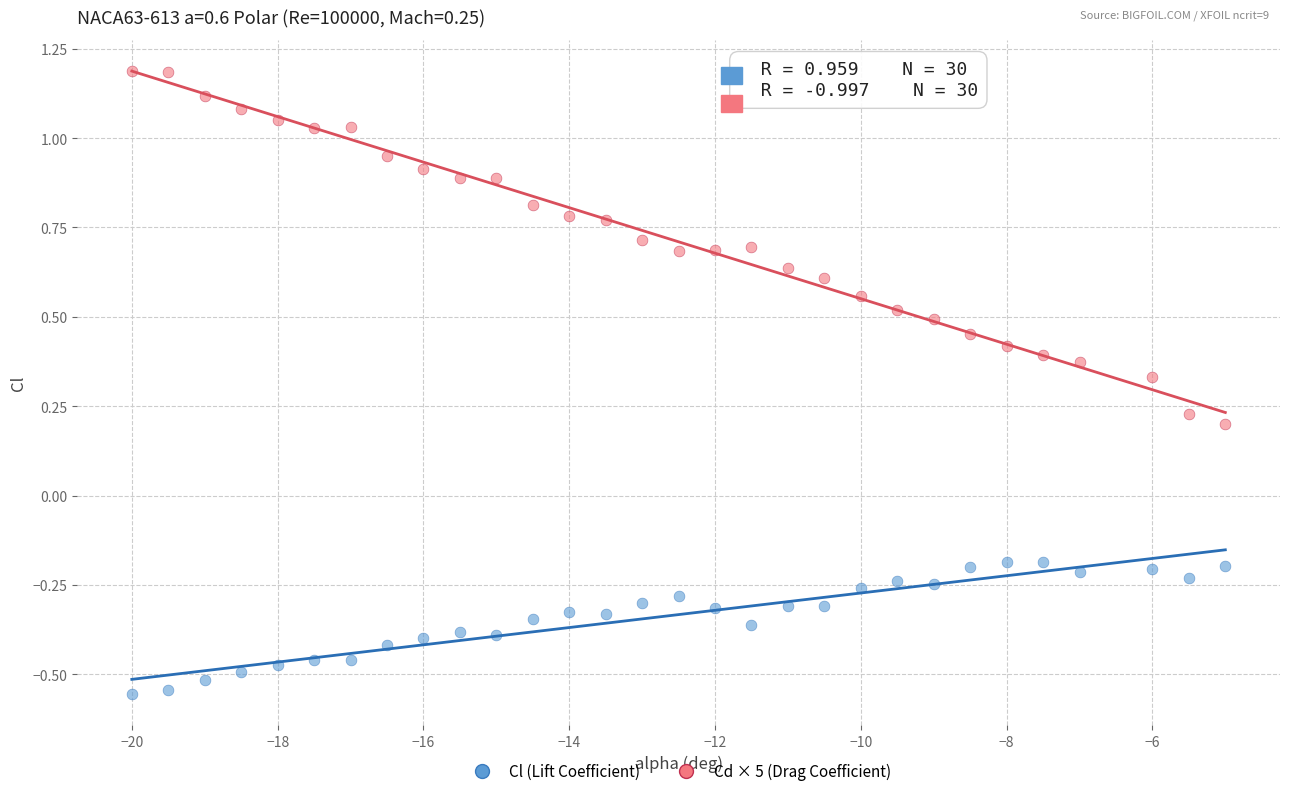

Across all data points, what is the range of X values (max minus min)?

15.0